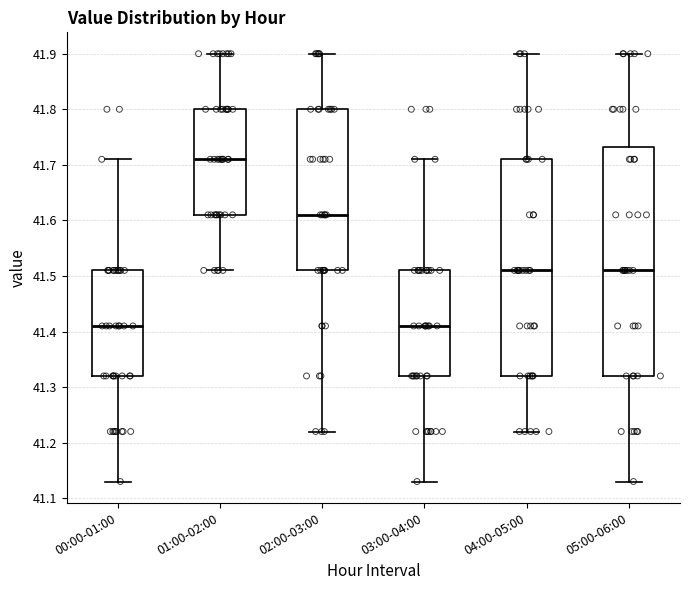

Which box's median line is the highest?

01:00-02:00